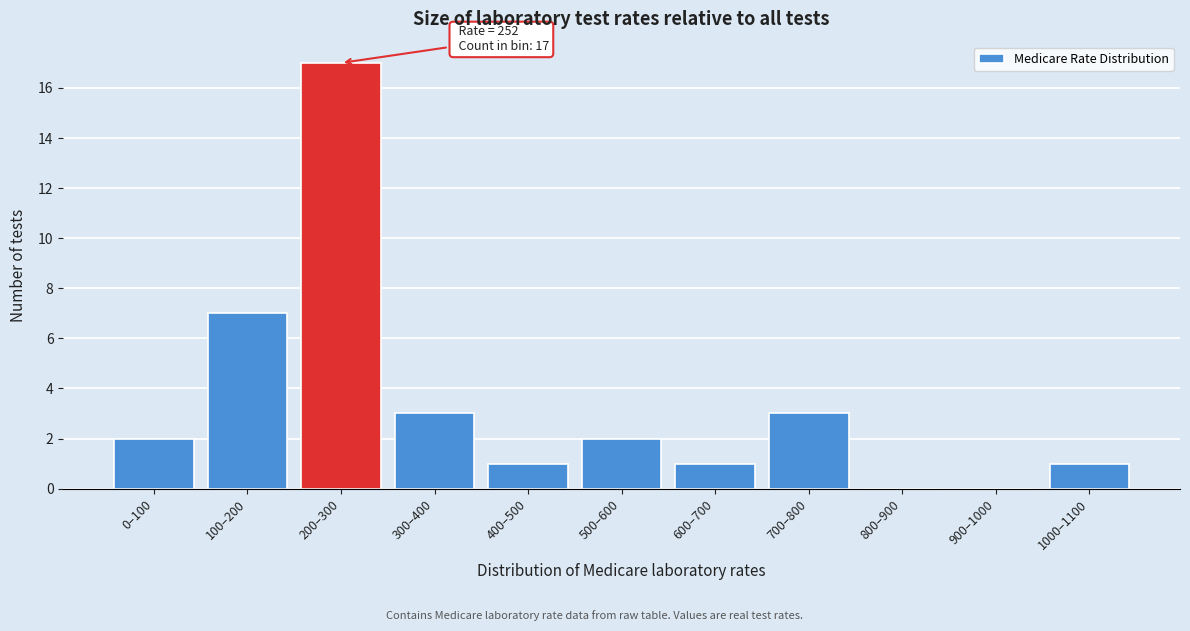

Reading left to right, extract all data points from this chart.

0–100=2	100–200=7	200–300=17	300–400=3	400–500=1	500–600=2	600–700=1	700–800=3	800–900=0	900–1000=0	1000–1100=1